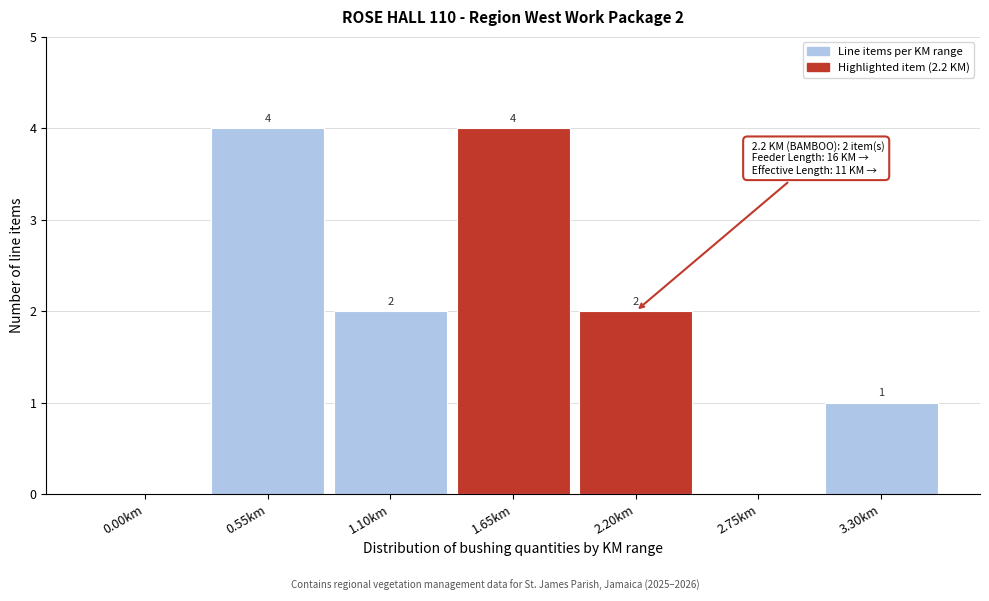

Reading right to left, what are all the values shown in this chart?

3.30km=1	2.75km=0	2.20km=2	1.65km=4	1.10km=2	0.55km=4	0.00km=0